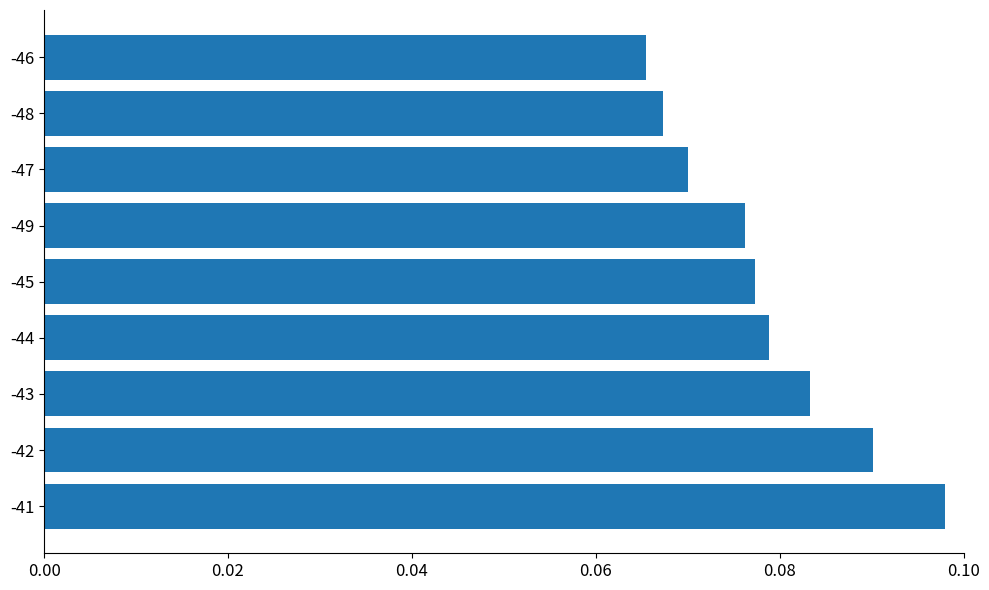

How many bars are there in total?

9